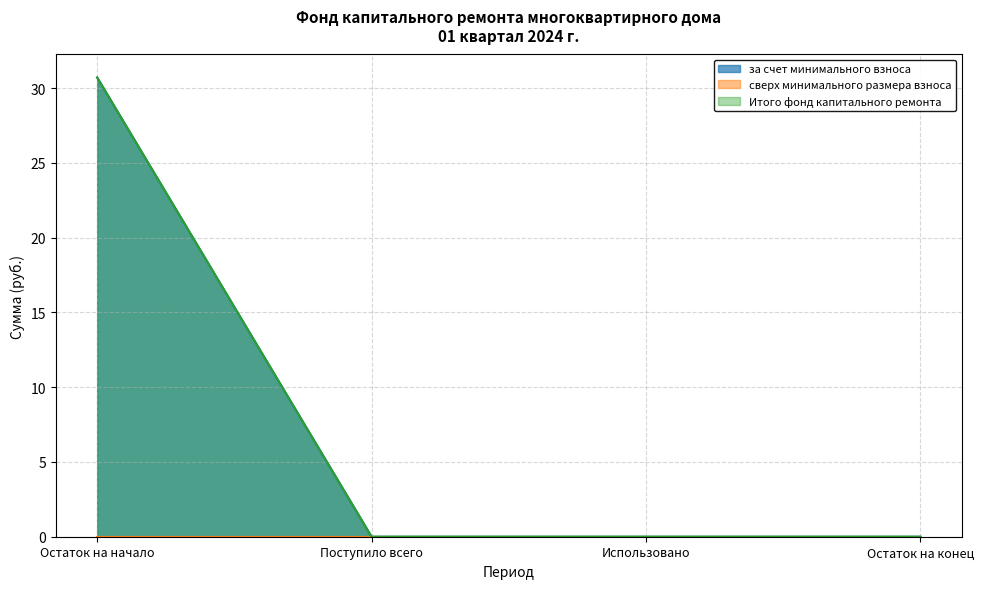

What is the sum of the Итого фонд капитального ремонта values at Использовано and Остаток на начало?

30.7